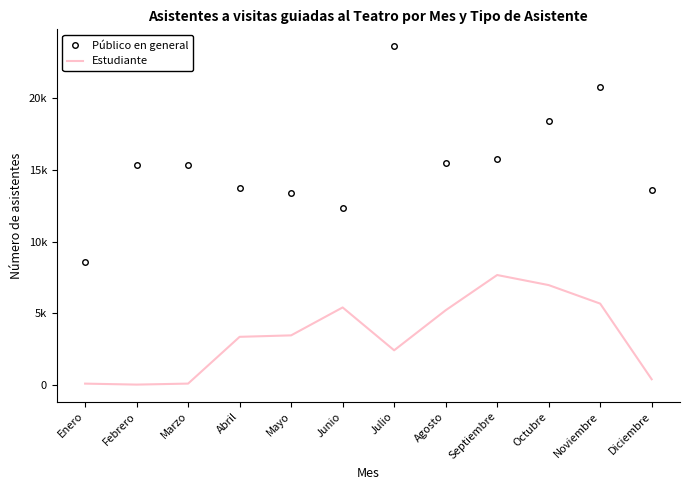

Where is the first local maximum for Público en general?

Febrero